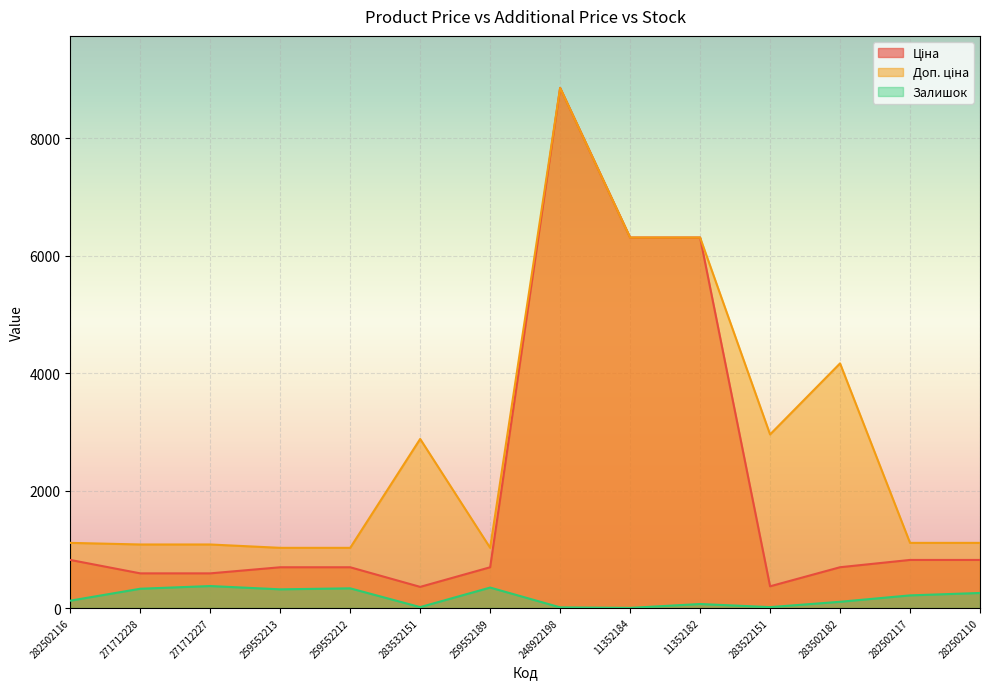

What is the sum of the Залишок values at 283502182 and 271712227?

480.0